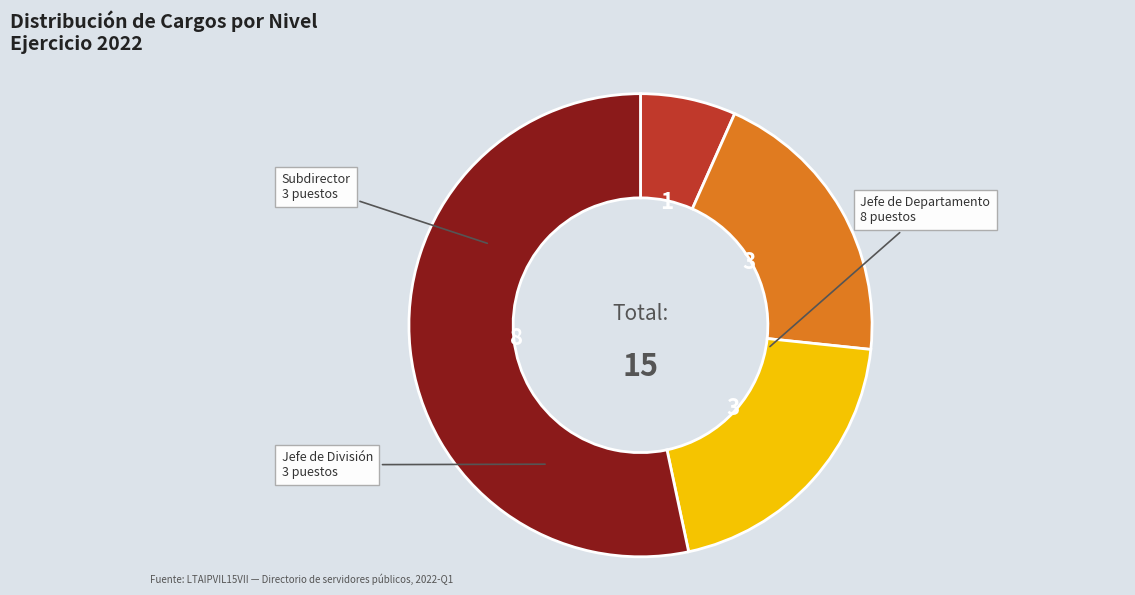

Does any single category account for the majority?

Yes